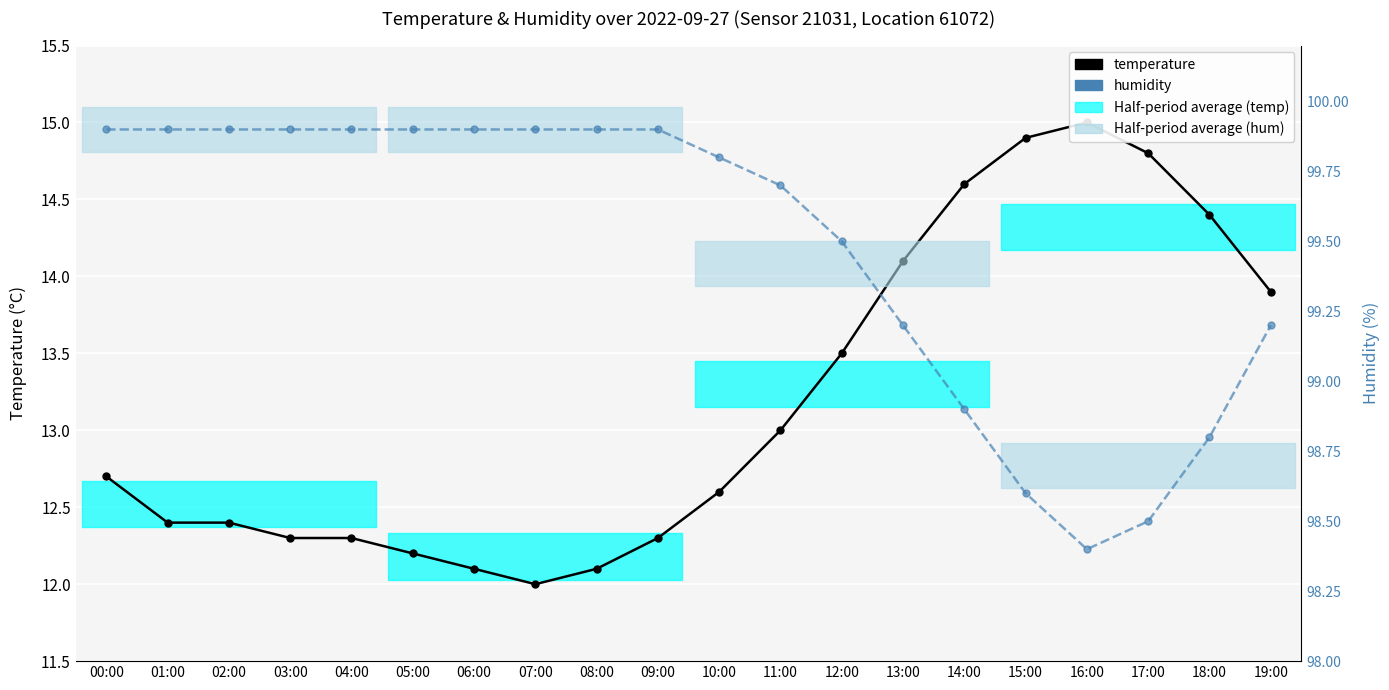

Reading left to right, what are all the values shown in this chart?

temperature: 12.7	12.4	12.4	12.3	12.3	12.2	12.1	12.0	12.1	12.3	12.6	13.0	13.5	14.1	14.6	14.9	15.0	14.8	14.4	13.9
humidity: 99.9	99.9	99.9	99.9	99.9	99.9	99.9	99.9	99.9	99.9	99.8	99.7	99.5	99.2	98.9	98.6	98.4	98.5	98.8	99.2